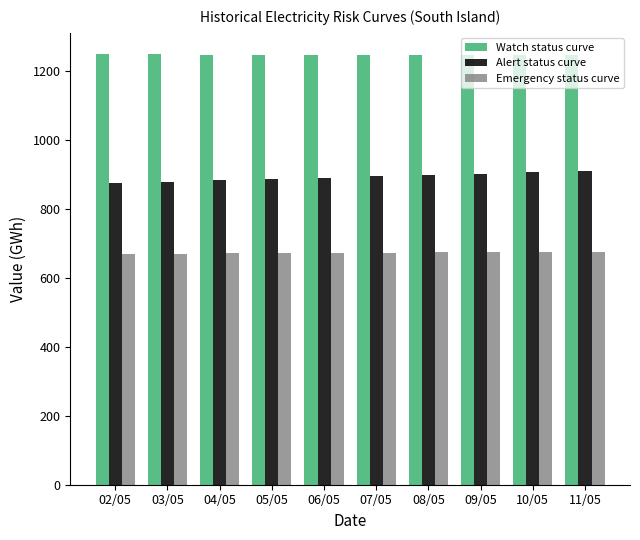

What is the label of the 3rd bar from the right?

09/05